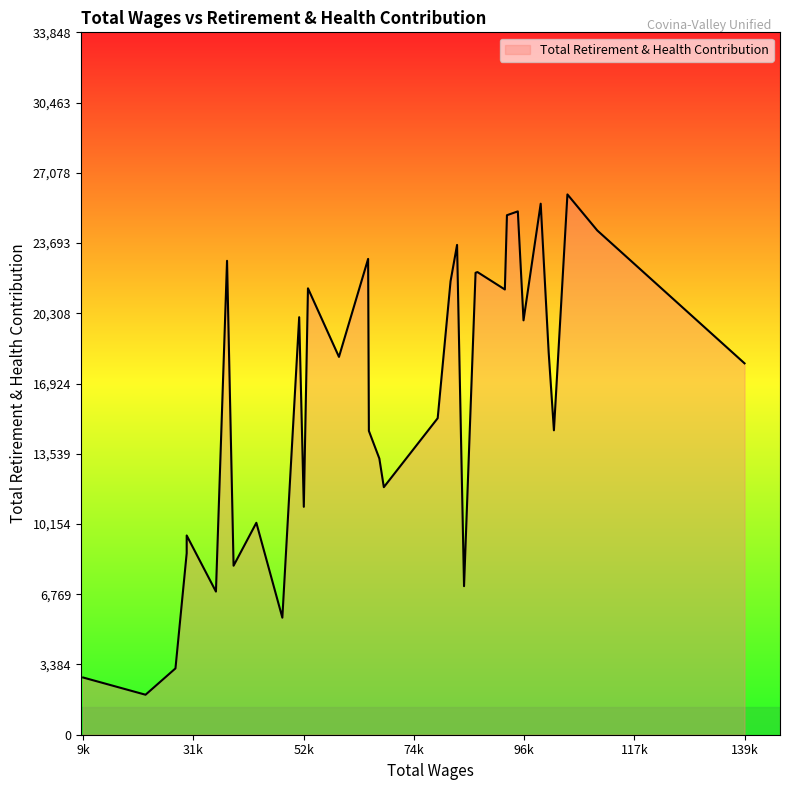

Is it true that the value at 101997.0 is 23850?

False